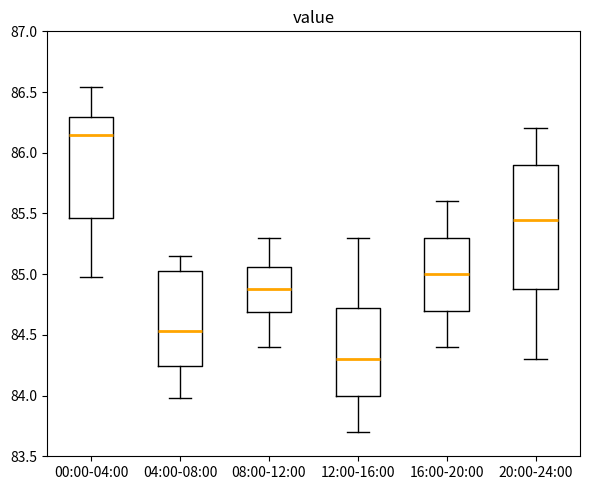

Which box has the highest median line?

00:00-04:00